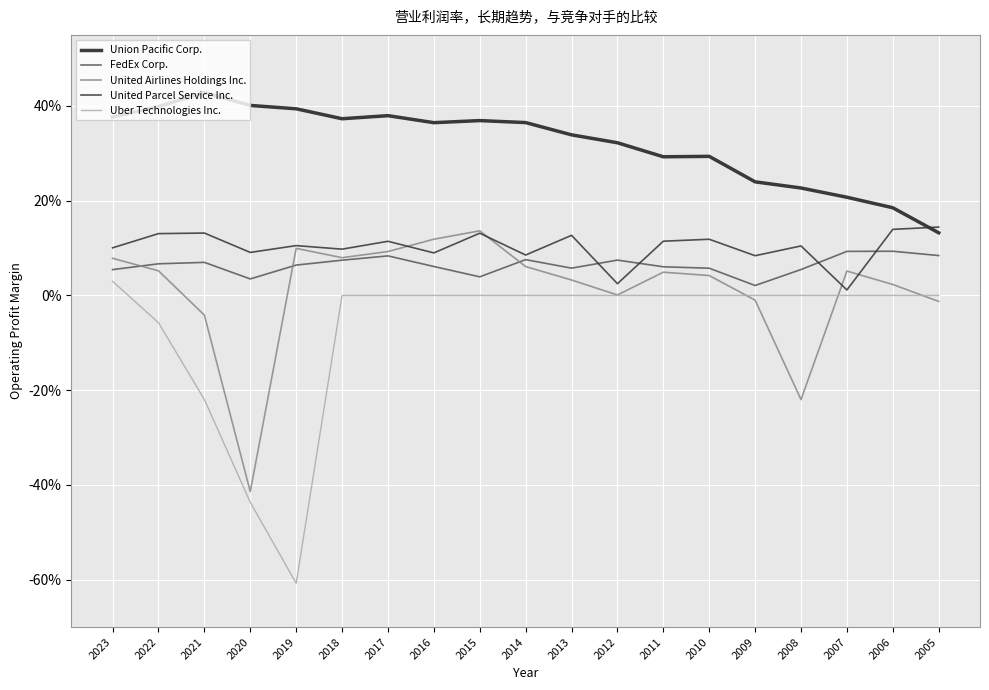

What is the sum of all Union Pacific Corp. values?

6.1